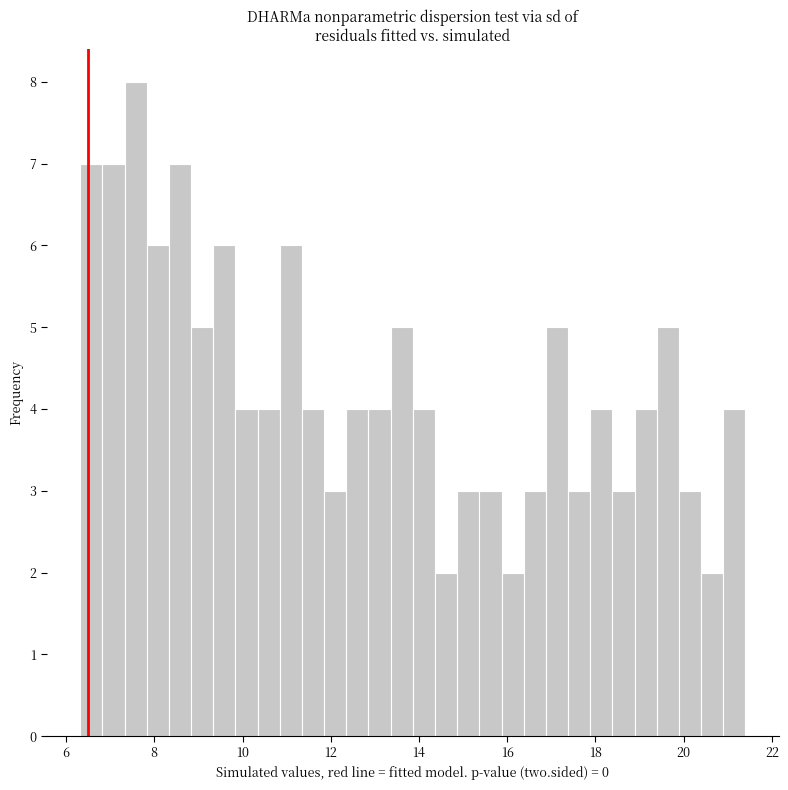

Around what value on the x-axis is the tallest bar? Give the approximate position of its centre, as read against the axis.

7.6